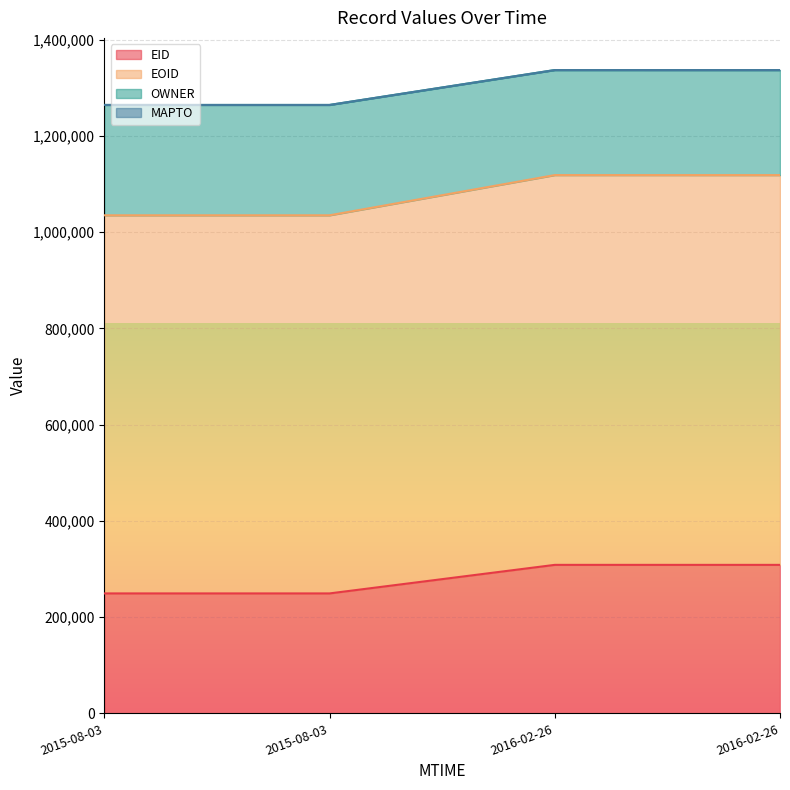

Which series has the largest total across all categories?

EOID